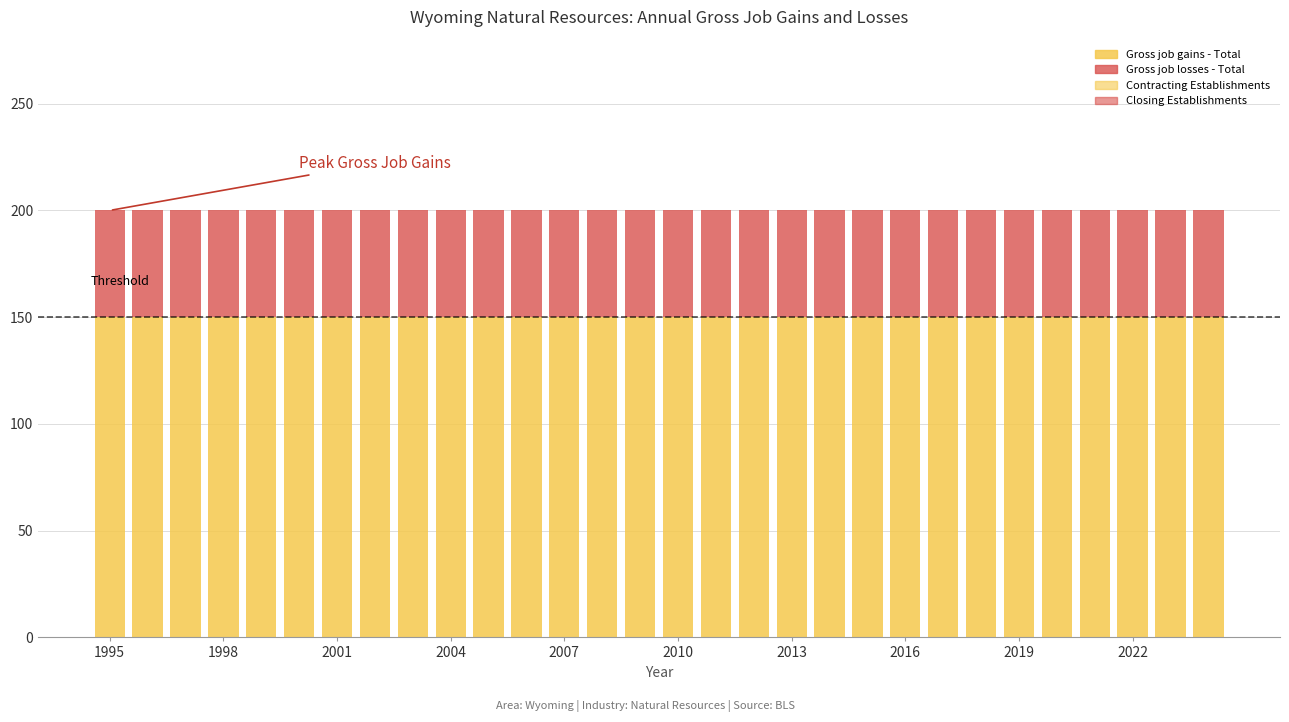

Are the bars horizontal?

No